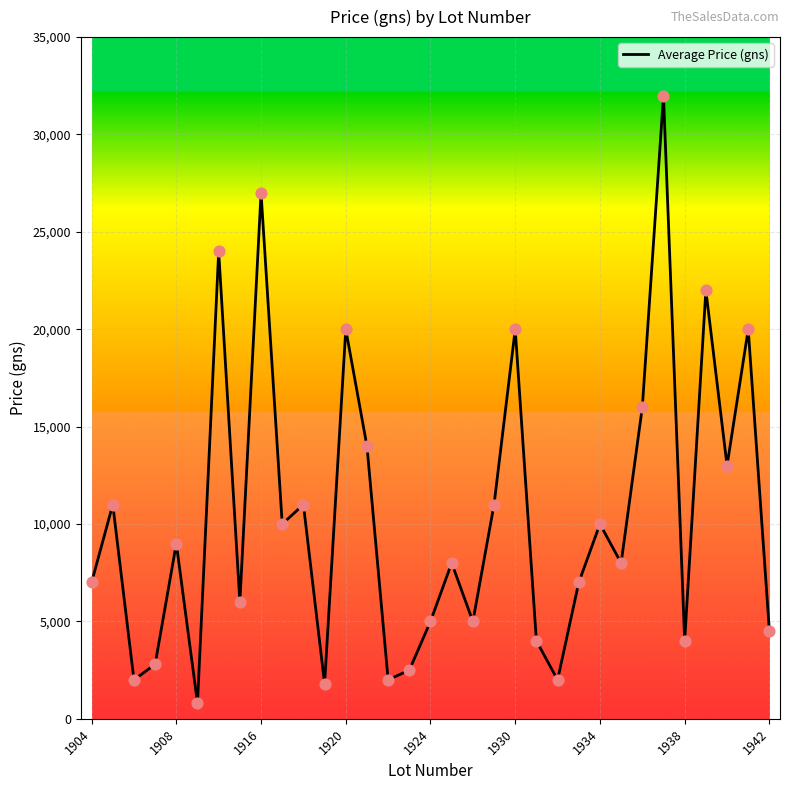

What is the difference between the maximum and minimum values?

31200